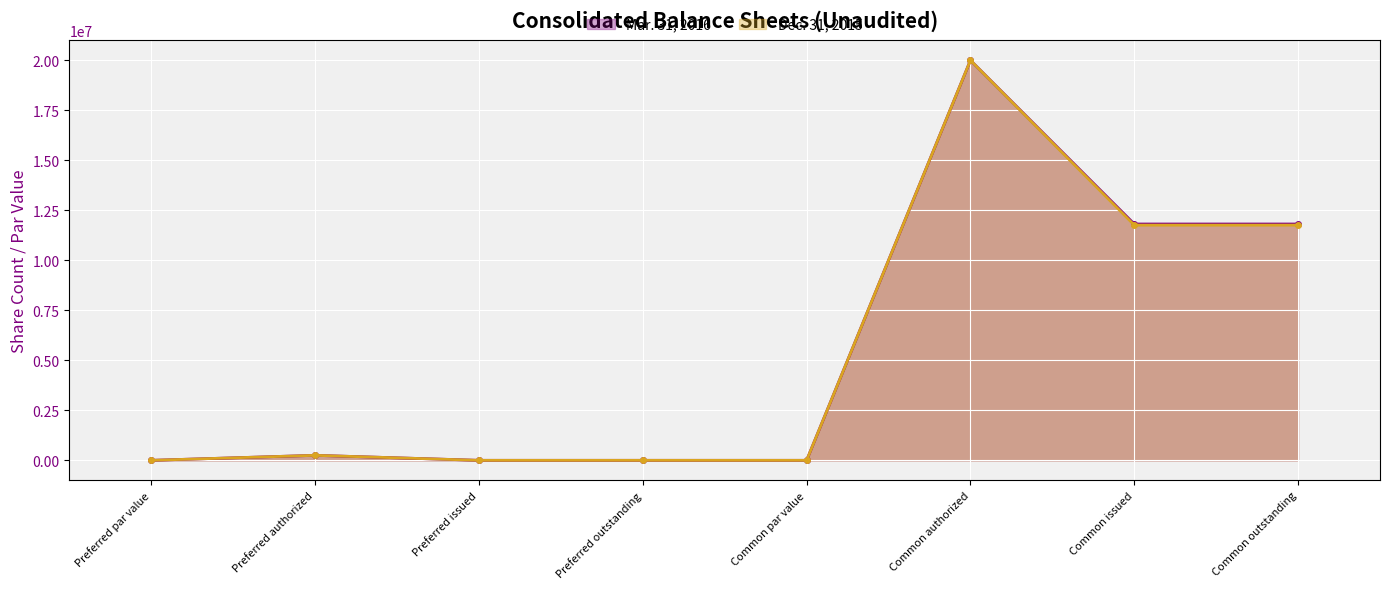

Rank the categories by Dec. 31, 2015 value from lowest to highest.

Preferred issued, Preferred outstanding, Preferred par value, Common par value, Preferred authorized, Common issued, Common outstanding, Common authorized